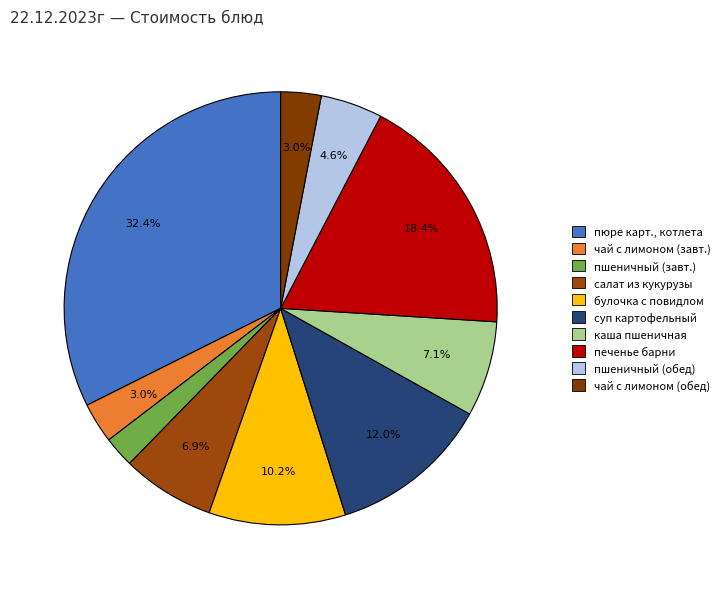

What percentage is NOT represented by чай с лимоном (обед)?

97.0%